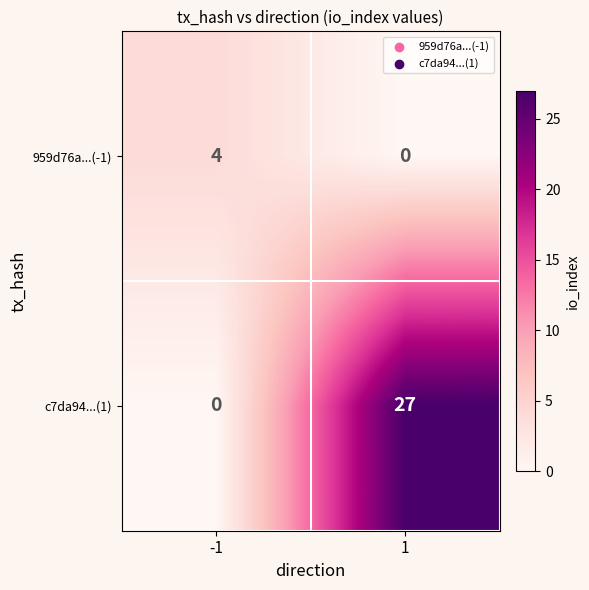

The 959d76a...(-1) series shows 4 at -1. True or false?

True